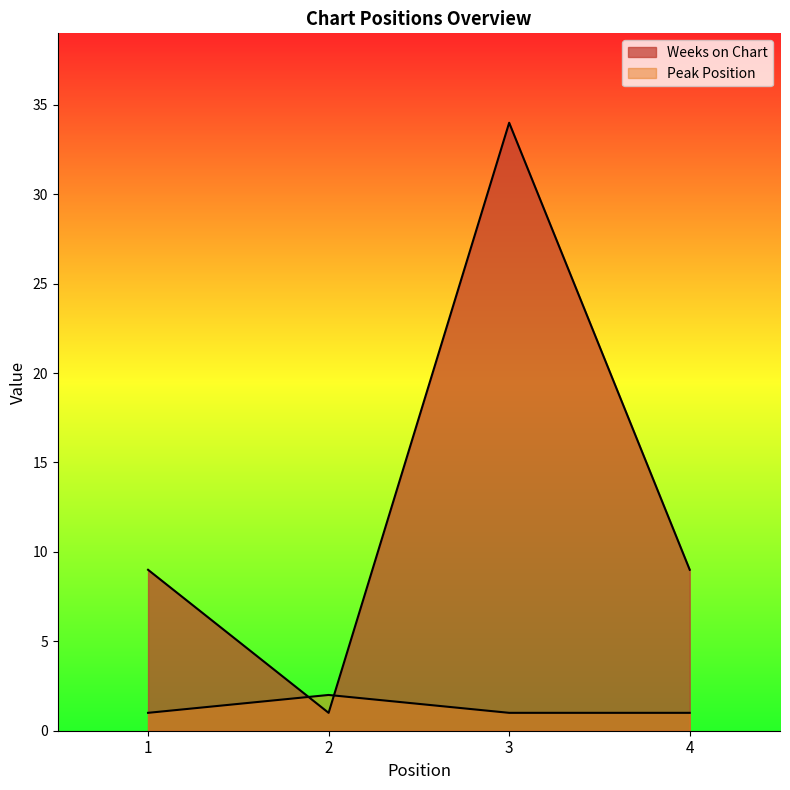

Where is the first local maximum for Weeks on Chart?

3